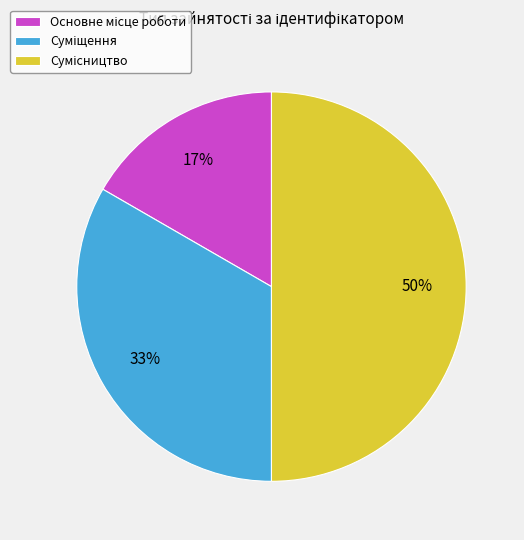

To the nearest percent, what is the average slice percentage?

33%